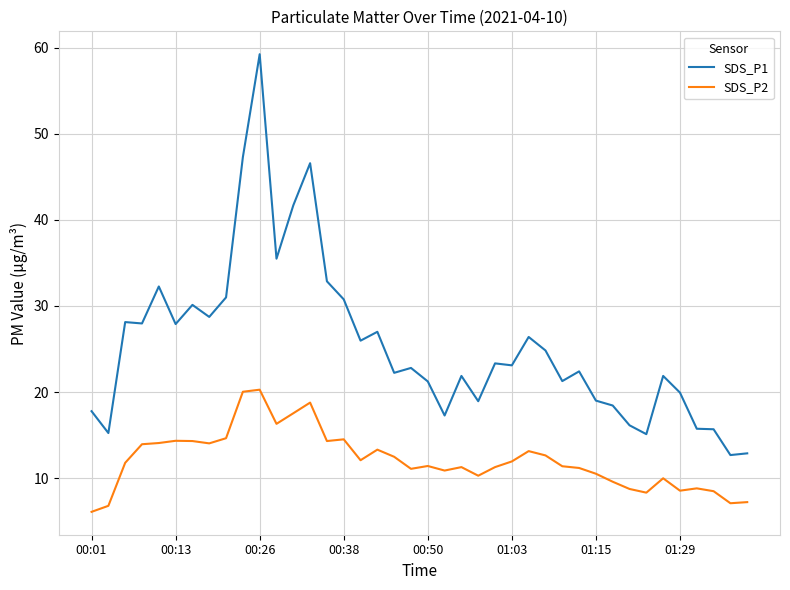

True or false: SDS_P1 and SDS_P2 cross at least once.

False